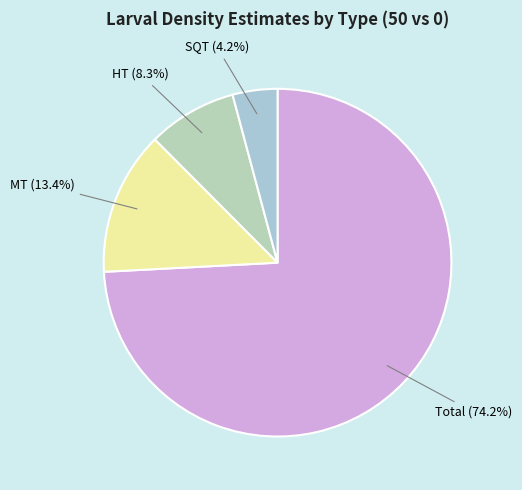

Does Total account for over 50% of the chart?

Yes